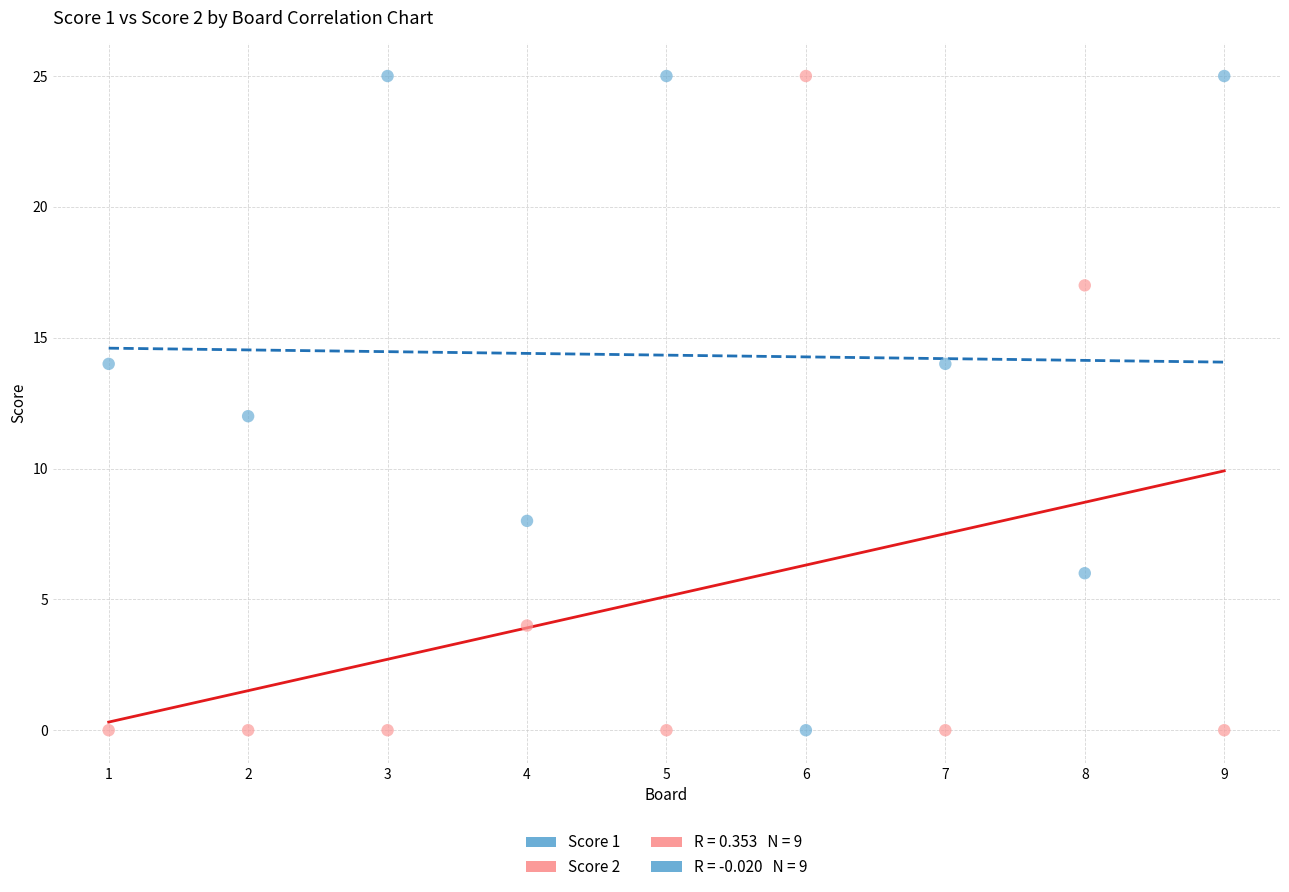

Across all data points, what is the range of X values (max minus min)?

8